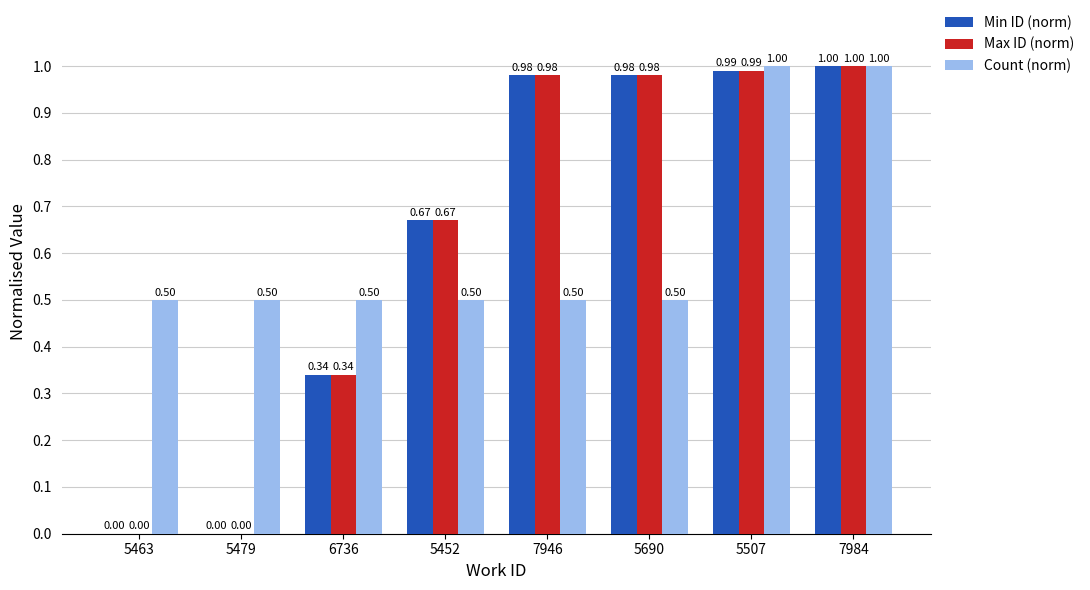

How many series are shown in this chart?

3